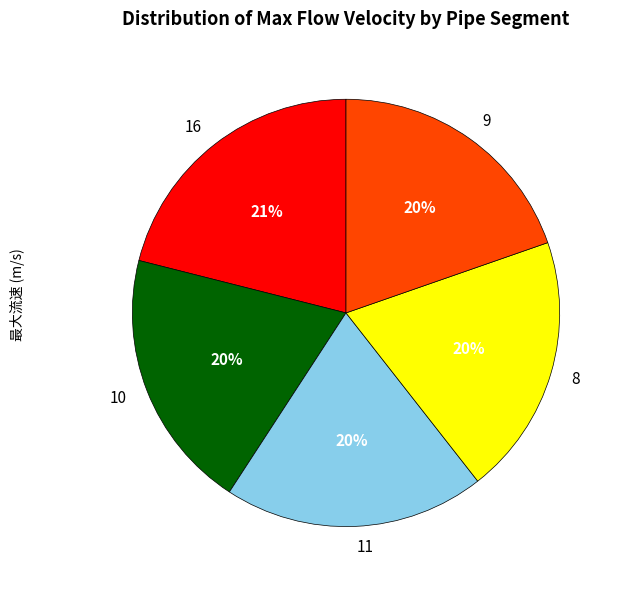

To the nearest percent, what is the average slice percentage?

20%